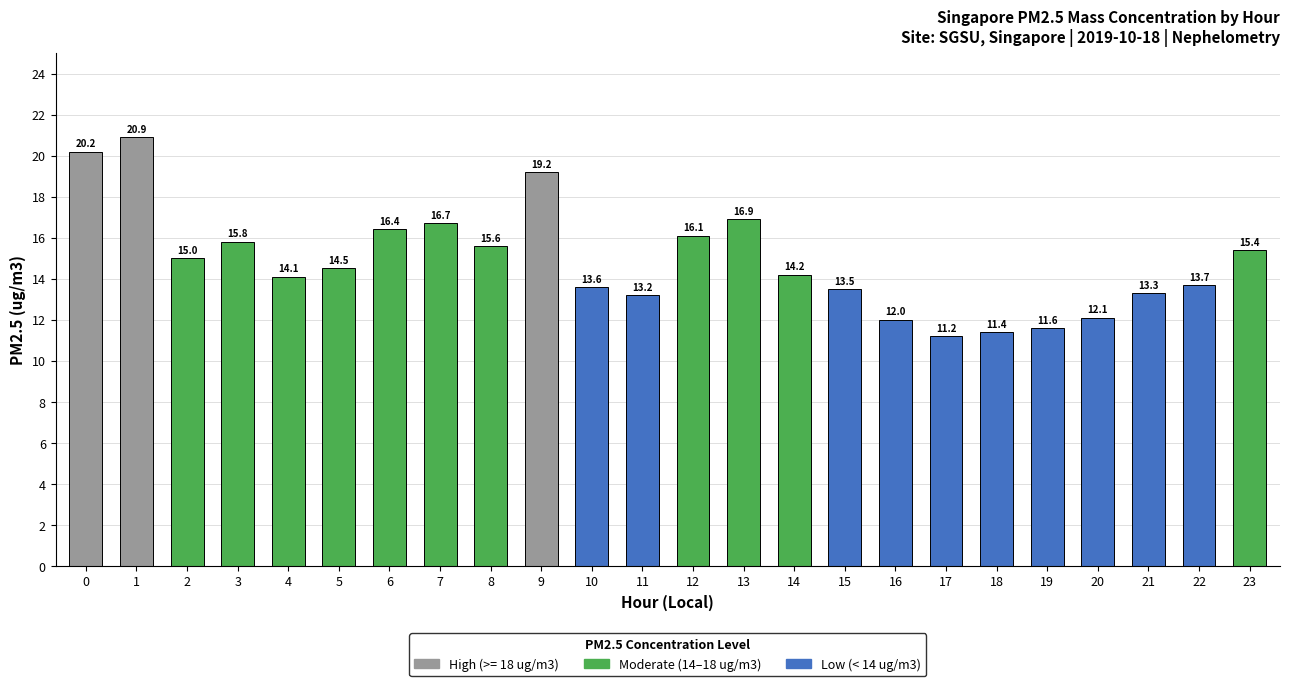

List the labels in order of value, smallest first.

17, 18, 19, 16, 20, 11, 21, 15, 10, 22, 4, 14, 5, 2, 23, 8, 3, 12, 6, 7, 13, 9, 0, 1